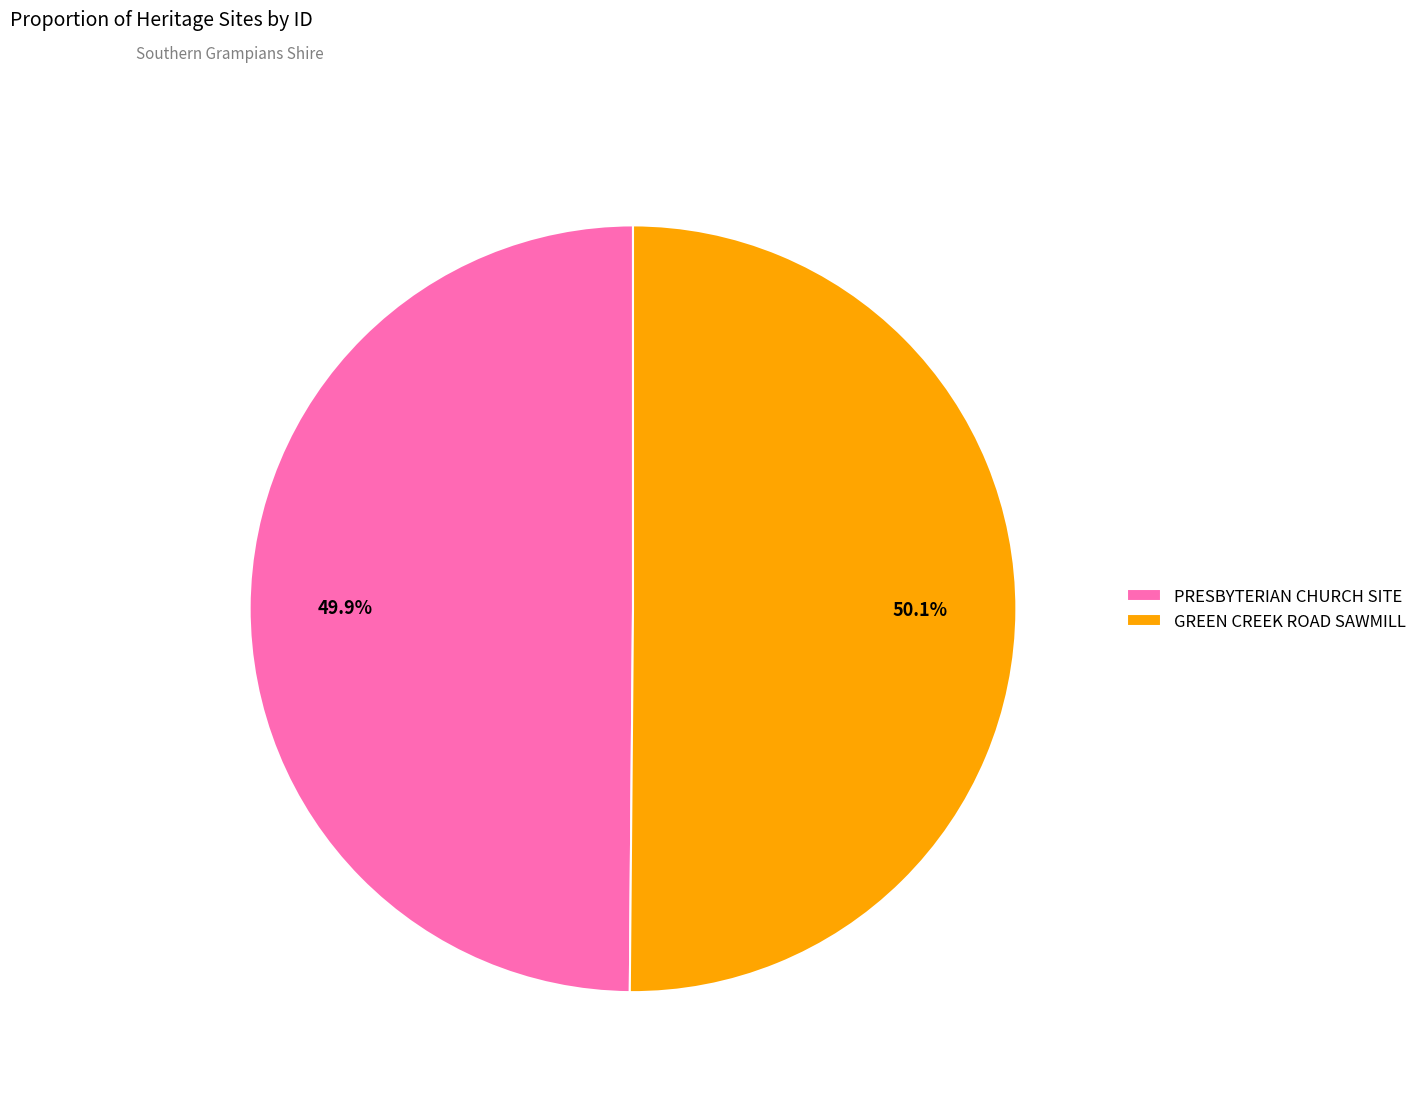

What is the total percentage of PRESBYTERIAN CHURCH SITE and GREEN CREEK ROAD SAWMILL?

100.0%